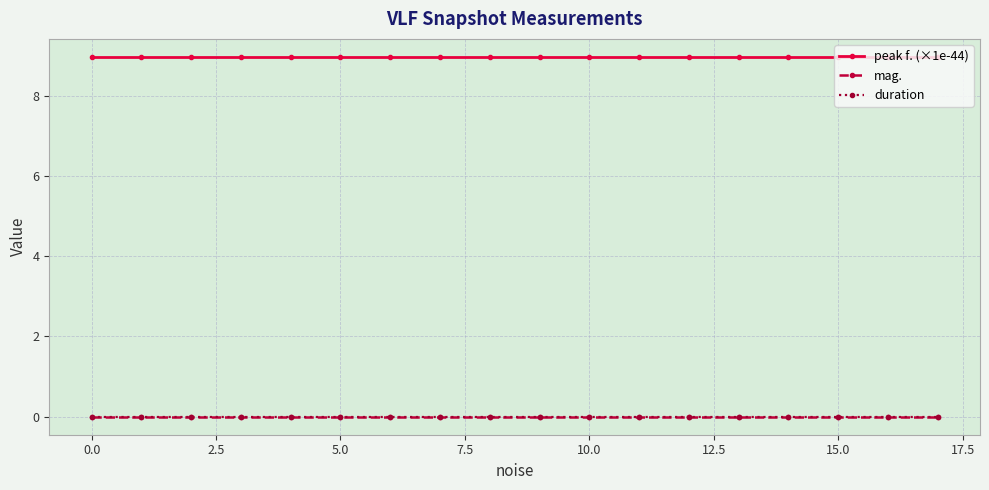

Does the chart have visible grid lines?

Yes